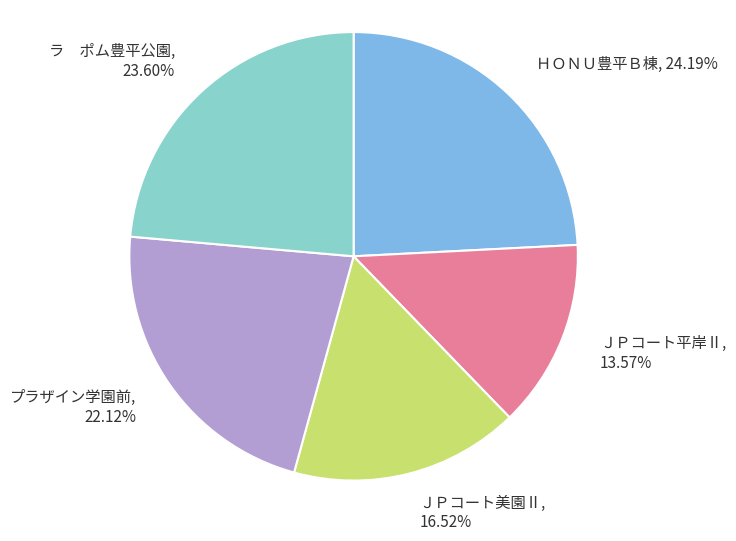

Count the number of slices in the pie.

5